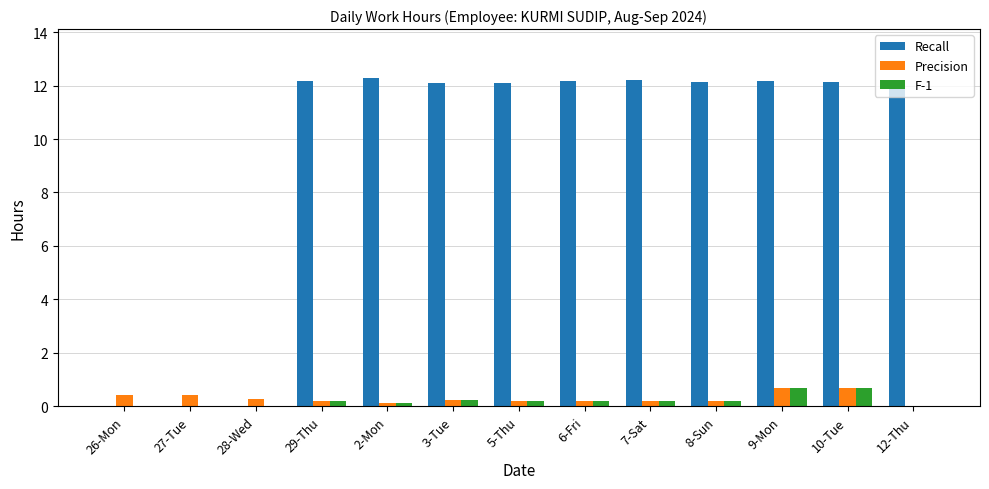

What is the sum of all F-1 values?

2.8